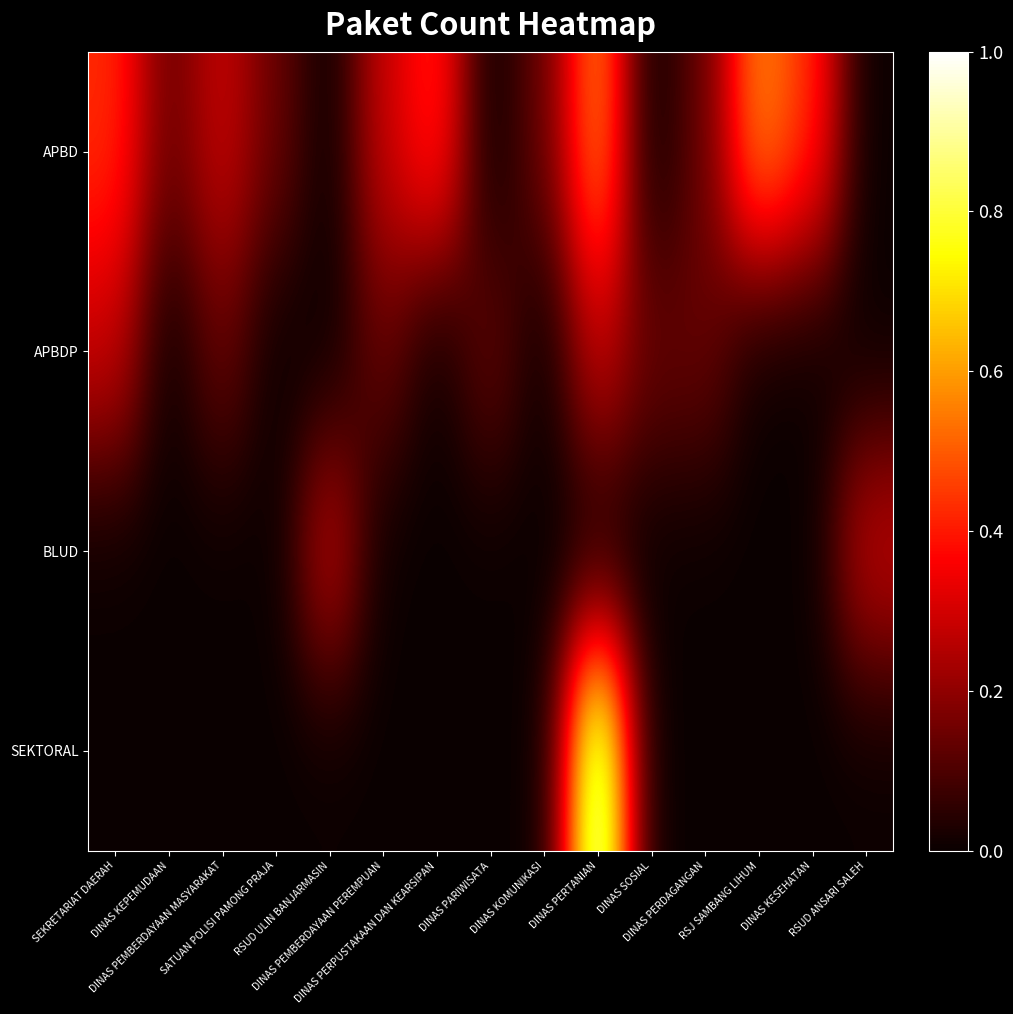

Reading left to right, what are all the values shown in this chart?

APBD: SEKRETARIAT DAERAH=0.4	DINAS KEPEMUDAAN=0.1	DINAS PEMBERDAYAAN MASYARAKAT=0.3	SATUAN POLISI PAMONG PRAJA=0.1	RSUD ULIN BANJARMASIN=0.0	DINAS PEMBERDAYAAN PEREMPUAN=0.3	DINAS PERPUSTAKAAN DAN KEARSIPAN=0.4	DINAS PARIWISATA=0.0	DINAS KOMUNIKASI=0.1	DINAS PERTANIAN=0.6	DINAS SOSIAL=0.0	DINAS PERDAGANGAN=0.1	RSJ SAMBANG LIHUM=0.6	DINAS KESEHATAN=0.4	RSUD ANSARI SALEH=0.0
APBDP: SEKRETARIAT DAERAH=0.3	DINAS KEPEMUDAAN=0.0	DINAS PEMBERDAYAAN MASYARAKAT=0.1	SATUAN POLISI PAMONG PRAJA=0.0	RSUD ULIN BANJARMASIN=0.0	DINAS PEMBERDAYAAN PEREMPUAN=0.1	DINAS PERPUSTAKAAN DAN KEARSIPAN=0.0	DINAS PARIWISATA=0.1	DINAS KOMUNIKASI=0.0	DINAS PERTANIAN=0.3	DINAS SOSIAL=0.1	DINAS PERDAGANGAN=0.1	RSJ SAMBANG LIHUM=0.0	DINAS KESEHATAN=0.0	RSUD ANSARI SALEH=0.0
BLUD: SEKRETARIAT DAERAH=0.0	DINAS KEPEMUDAAN=0.0	DINAS PEMBERDAYAAN MASYARAKAT=0.0	SATUAN POLISI PAMONG PRAJA=0.0	RSUD ULIN BANJARMASIN=0.3	DINAS PEMBERDAYAAN PEREMPUAN=0.0	DINAS PERPUSTAKAAN DAN KEARSIPAN=0.0	DINAS PARIWISATA=0.0	DINAS KOMUNIKASI=0.0	DINAS PERTANIAN=0.0	DINAS SOSIAL=0.0	DINAS PERDAGANGAN=0.0	RSJ SAMBANG LIHUM=0.0	DINAS KESEHATAN=0.0	RSUD ANSARI SALEH=0.3
SEKTORAL: SEKRETARIAT DAERAH=0.0	DINAS KEPEMUDAAN=0.0	DINAS PEMBERDAYAAN MASYARAKAT=0.0	SATUAN POLISI PAMONG PRAJA=0.0	RSUD ULIN BANJARMASIN=0.0	DINAS PEMBERDAYAAN PEREMPUAN=0.0	DINAS PERPUSTAKAAN DAN KEARSIPAN=0.0	DINAS PARIWISATA=0.0	DINAS KOMUNIKASI=0.0	DINAS PERTANIAN=1.0	DINAS SOSIAL=0.0	DINAS PERDAGANGAN=0.0	RSJ SAMBANG LIHUM=0.0	DINAS KESEHATAN=0.0	RSUD ANSARI SALEH=0.0